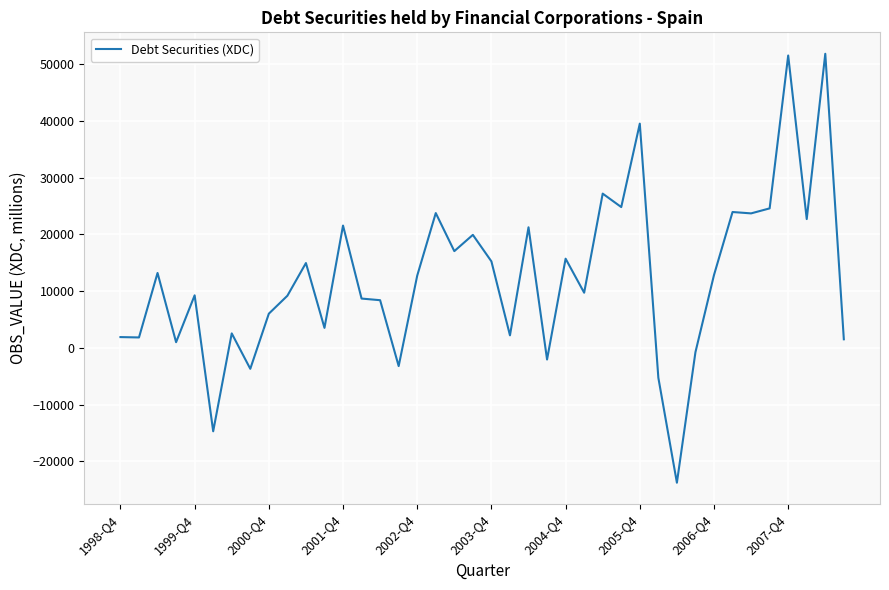

What is the minimum value shown in the chart?

-23789